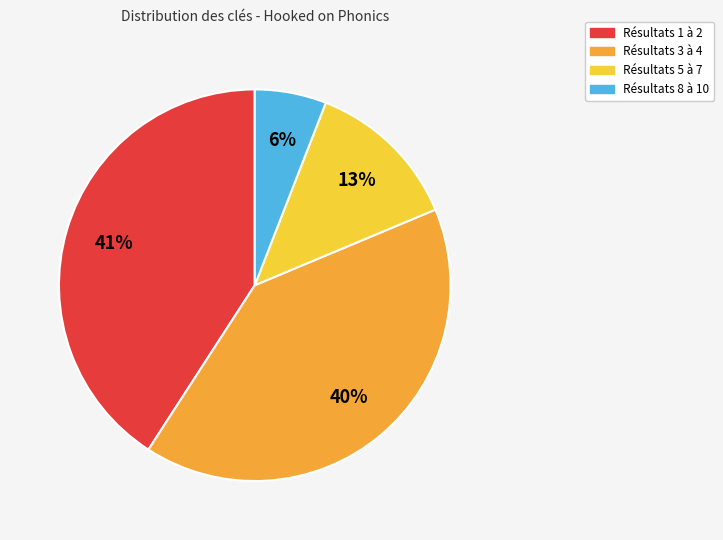

To the nearest percent, what is the difference between the largest and smallest slice percentages?

35%